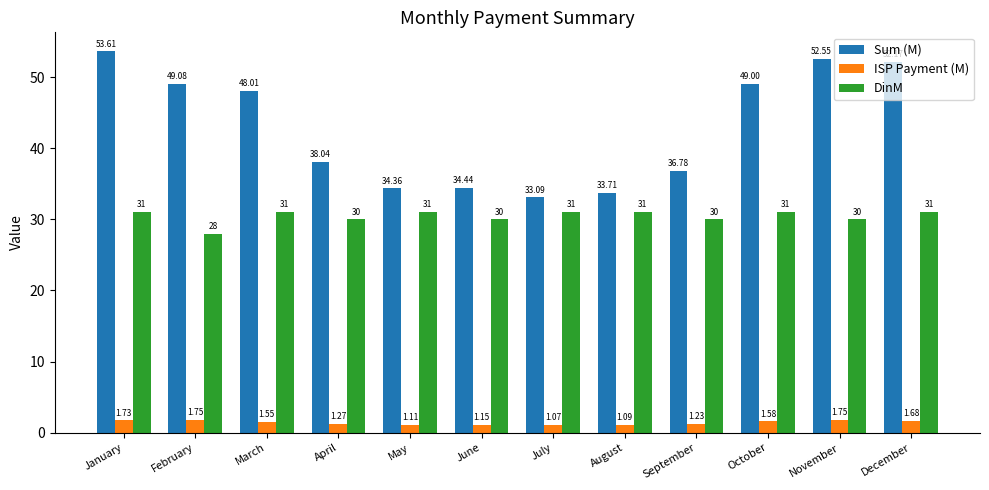

Which label corresponds to the smallest value in the chart?

July